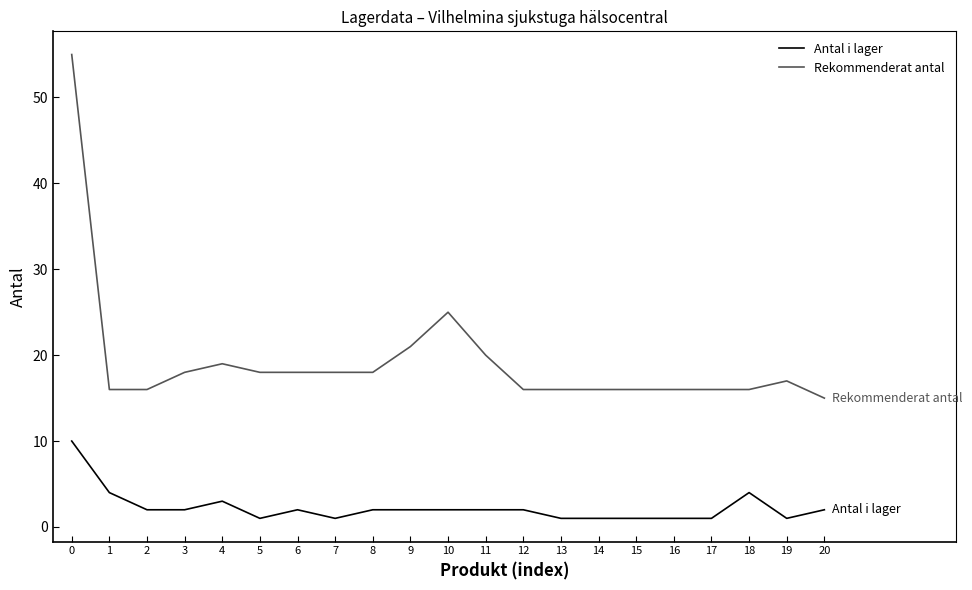

What is the spread (max minus min) of values at 13?

15